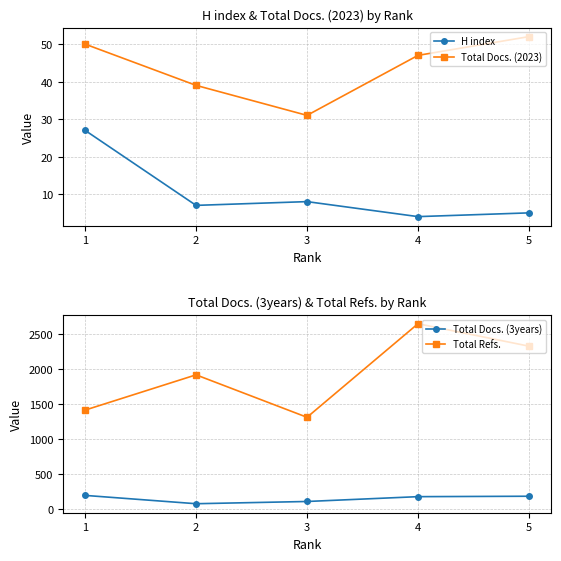

The Total Docs. (2023) series shows 47 at 4. True or false?

True